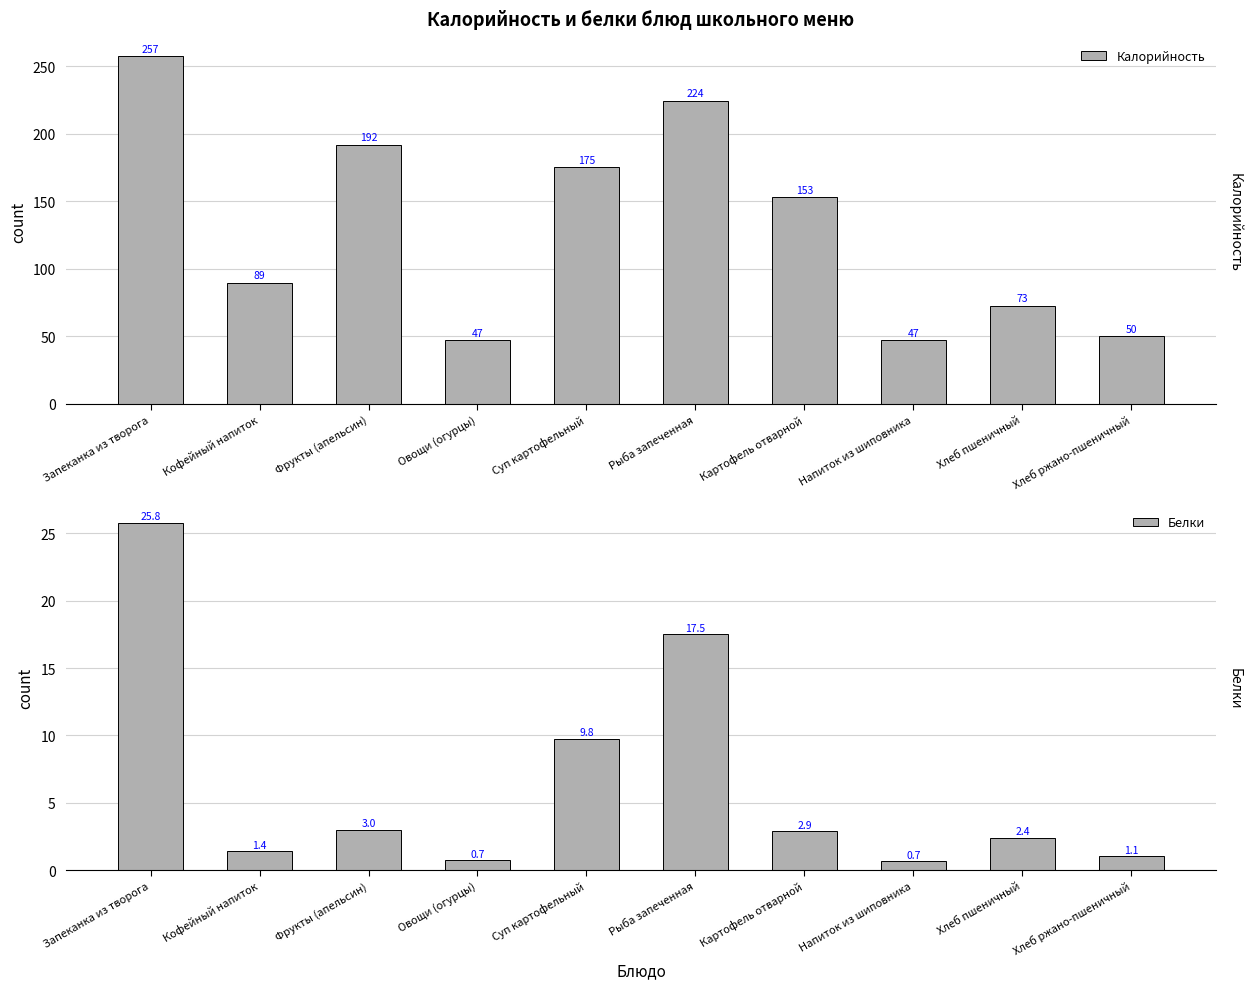

At which category is the sum across all series the highest?

Запеканка из творога